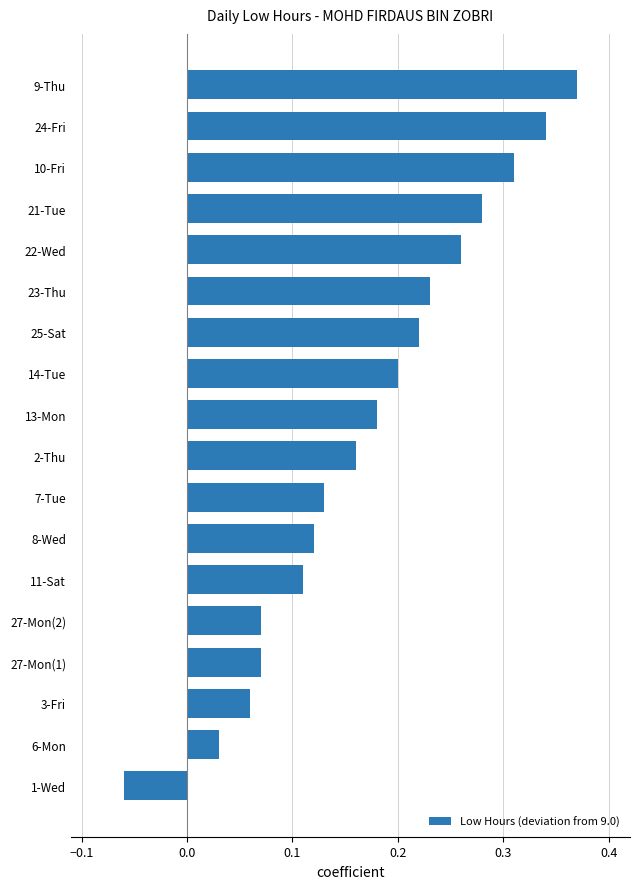

The chart shows a value of 0.2 at 13-Mon. True or false?

True